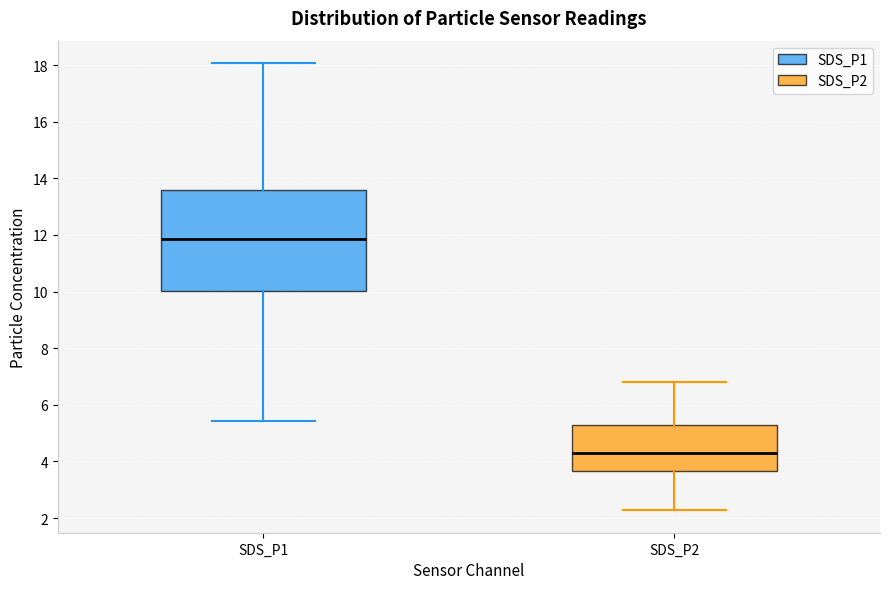

Reading left to right, read every box against the y-axis: the position of its median line, the range the box covers, and the ends of its whiskers. The values are not printed on the chart, so give them approximately, as read against the axis.

SDS_P1: median 11.8, box 10.0 to 13.6, whiskers 5.4 to 18.0
SDS_P2: median 4.4, box 3.6 to 5.2, whiskers 2.2 to 6.8